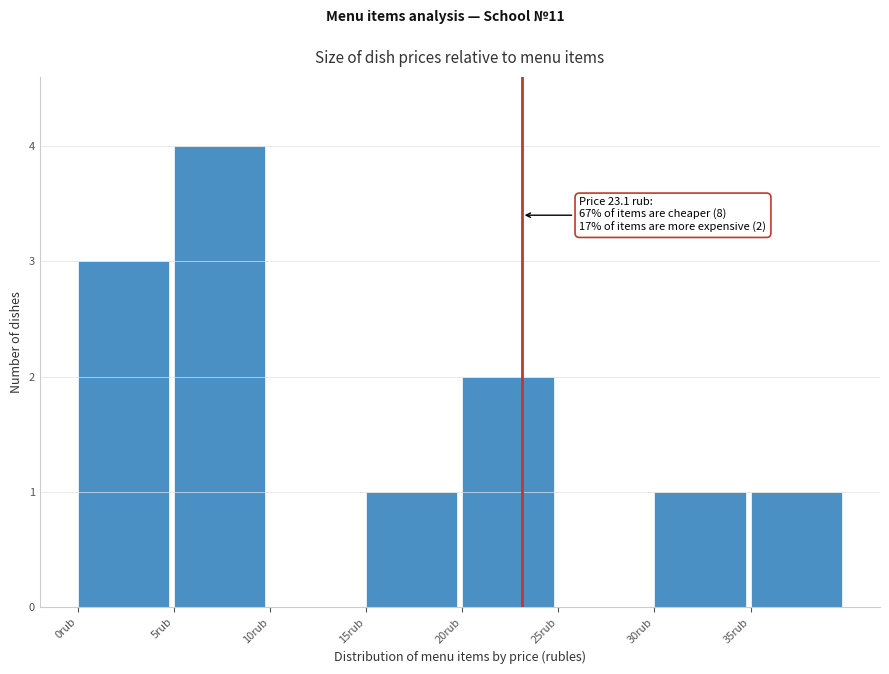

Which range on the x-axis has the tallest bar?

5 to 10